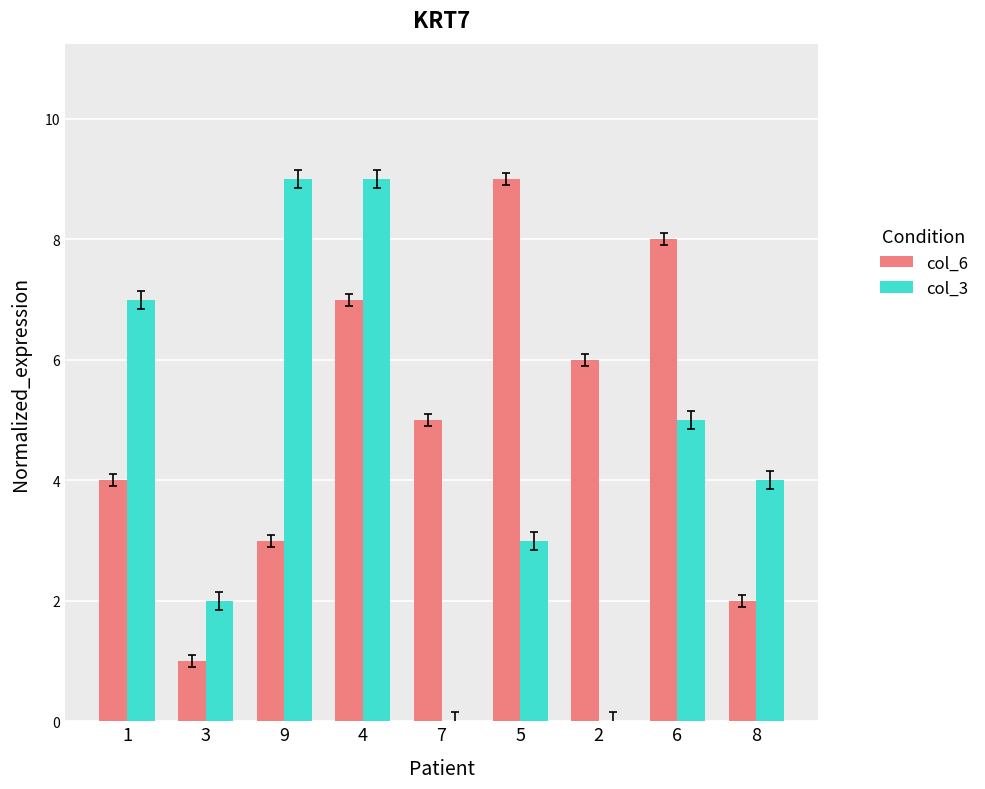

The col_3 series shows 3 at 4. True or false?

False